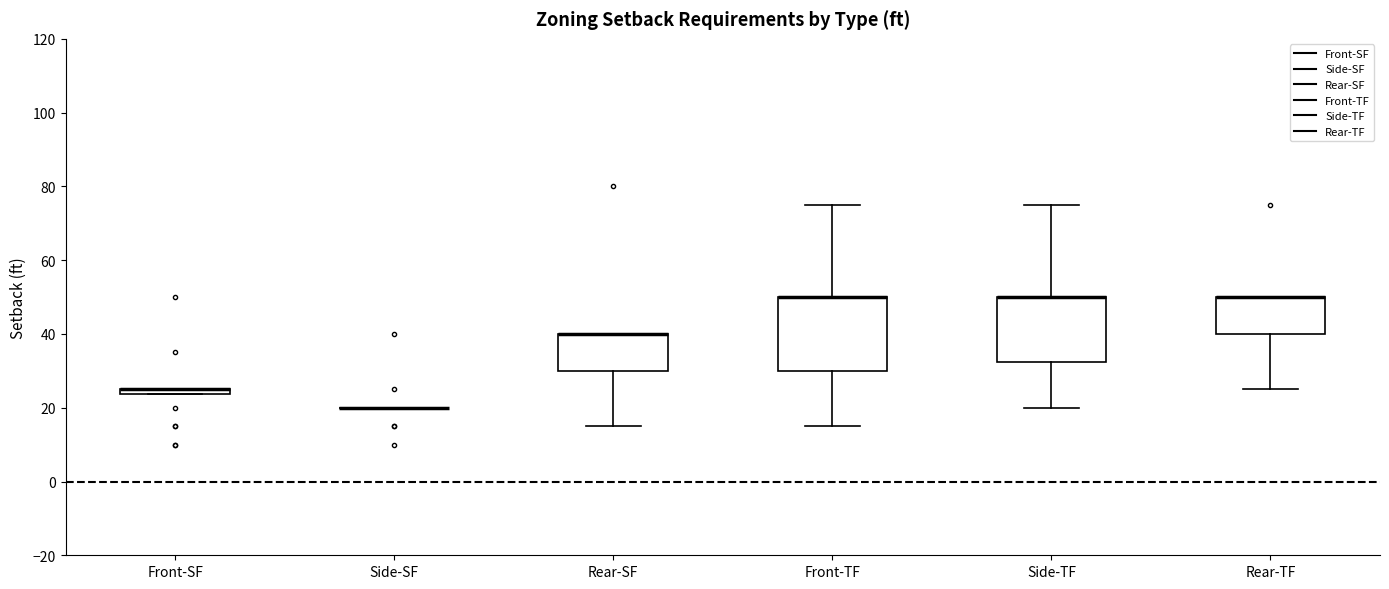

Where is the lower edge of the box for Front-TF on the y-axis? The values are not printed on the chart, so give them approximately, as read against the axis.

30